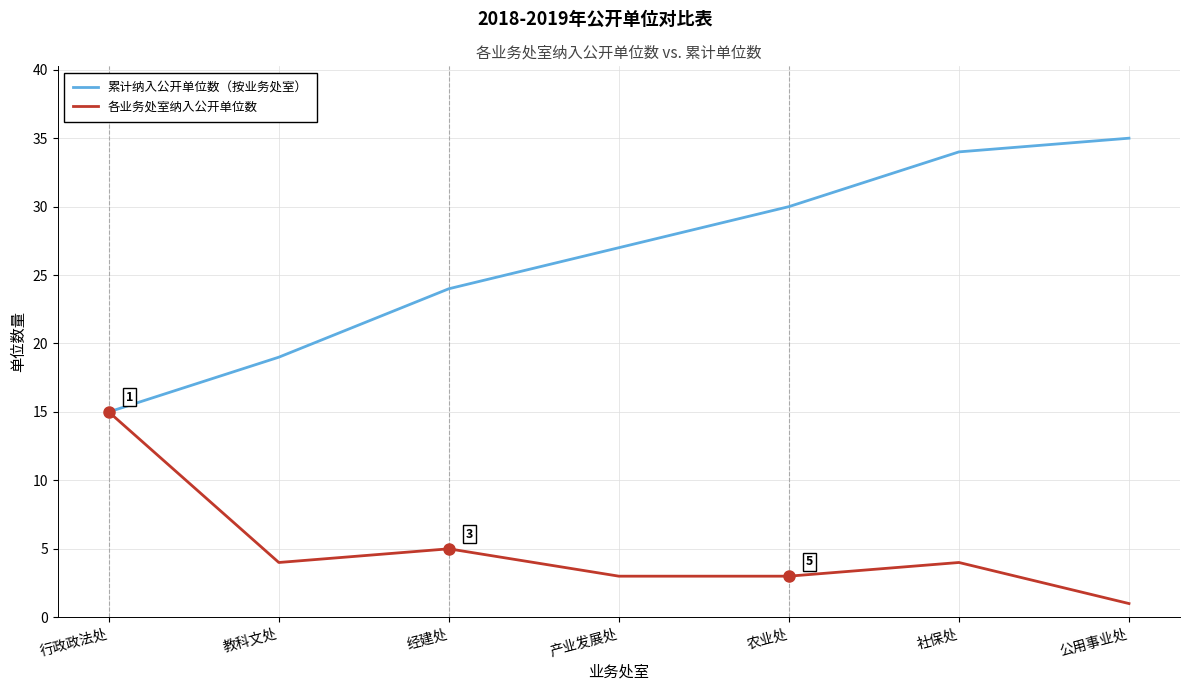

Reading left to right, extract all data points from this chart.

累计纳入公开单位数（按业务处室）: 行政政法处=15	教科文处=19	经建处=24	产业发展处=27	农业处=30	社保处=34	公用事业处=35
各业务处室纳入公开单位数: 行政政法处=15	教科文处=4	经建处=5	产业发展处=3	农业处=3	社保处=4	公用事业处=1